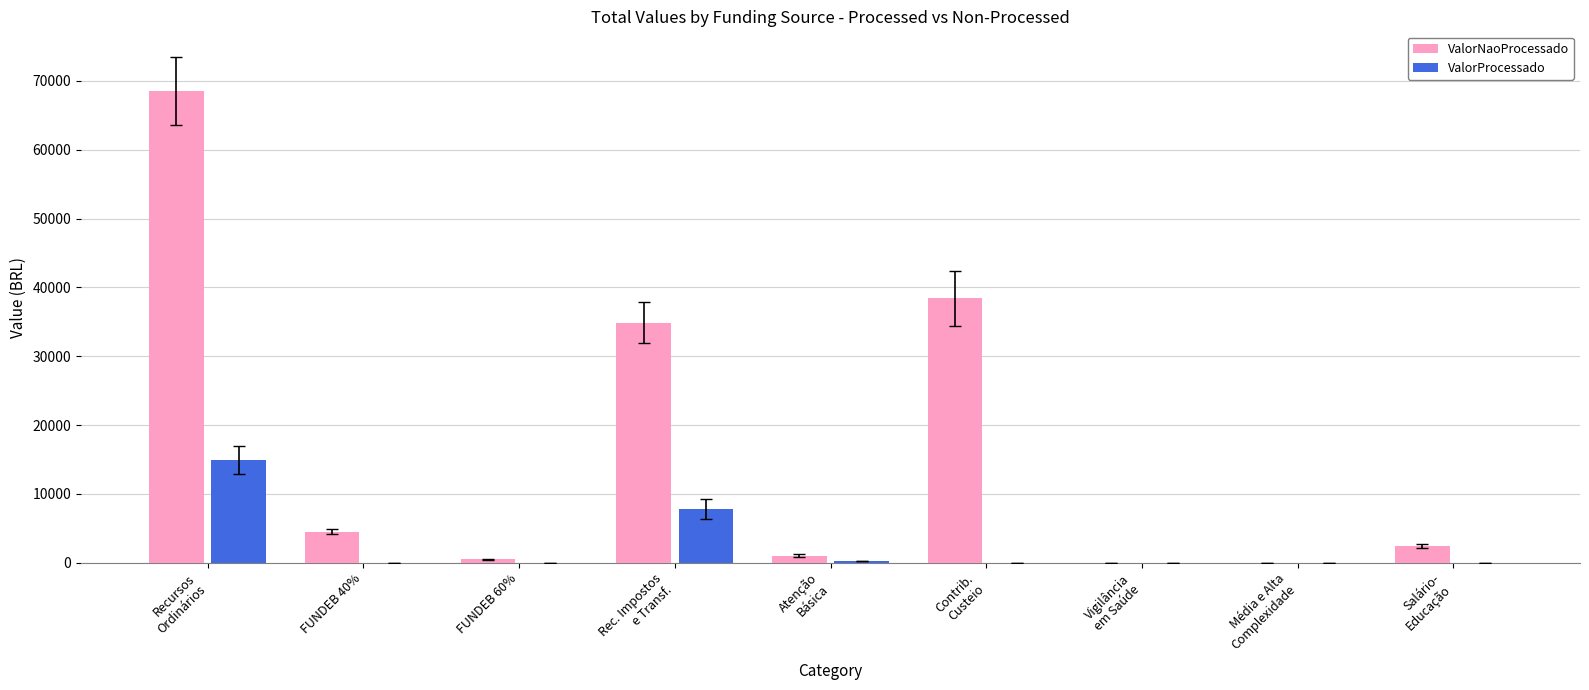

The value of ValorNaoProcessado at FUNDEB 40% is 7840.2. True or false?

False